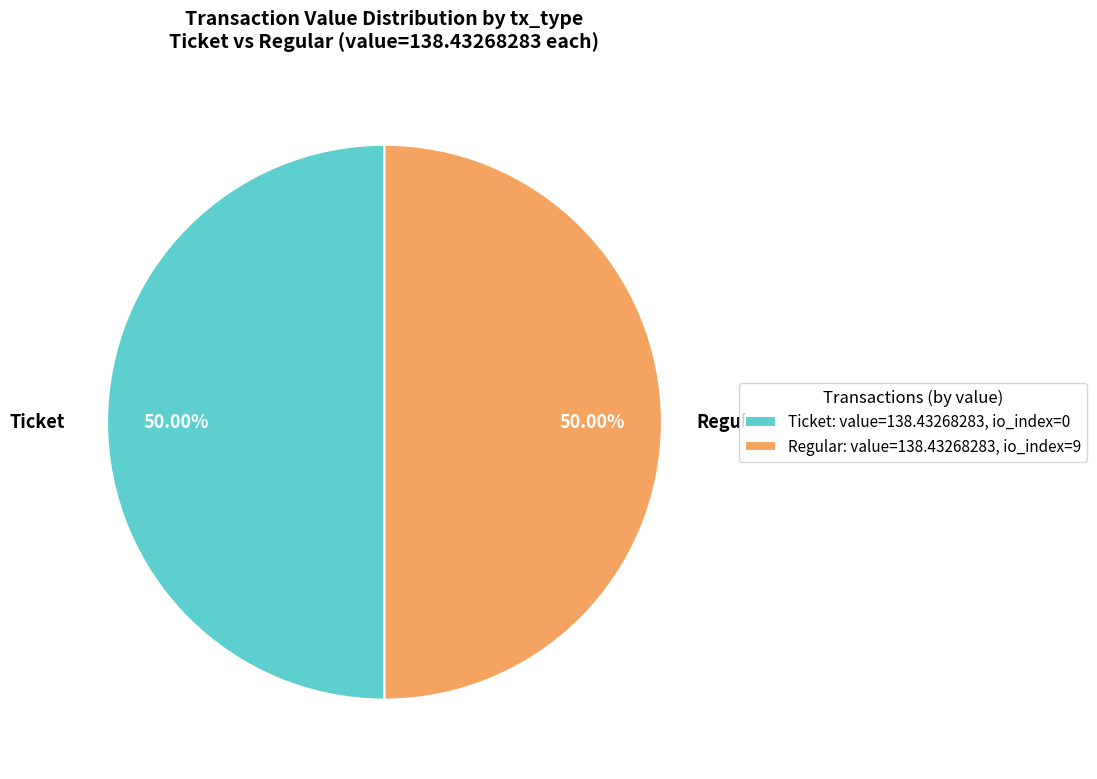

To the nearest percent, what is the difference between the largest and smallest slice percentages?

0%